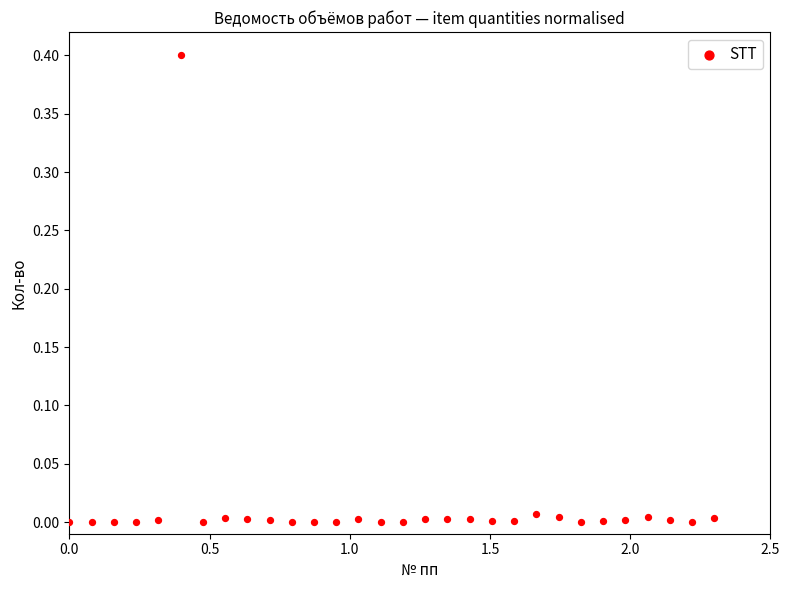

What is the range of X values (max minus min)?

2.3